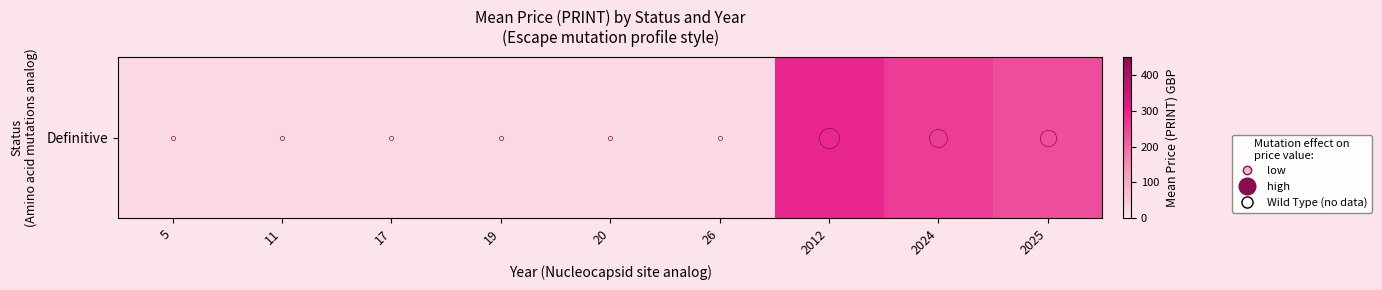

What is the smallest value displayed?

20.0